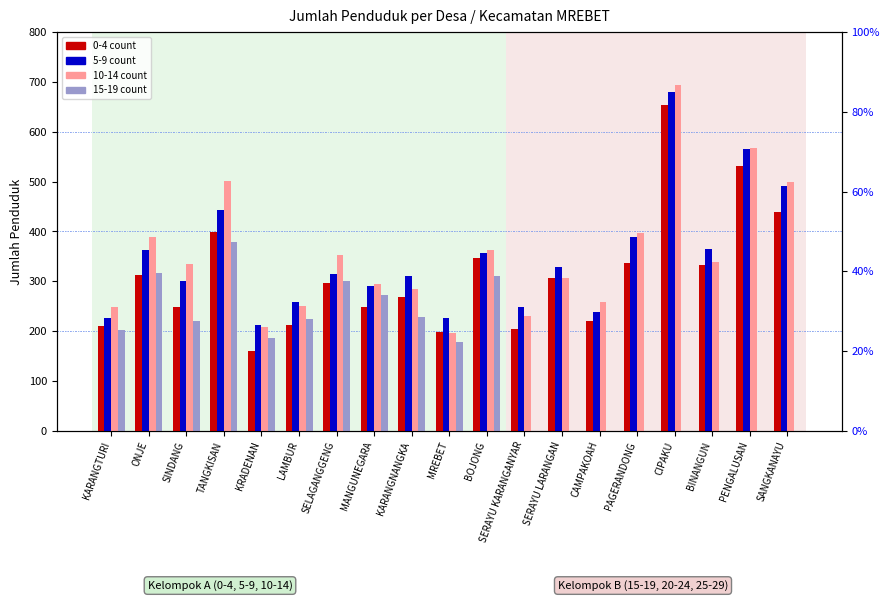

Which label corresponds to the smallest value in the chart?

SERAYU KARANGANYAR